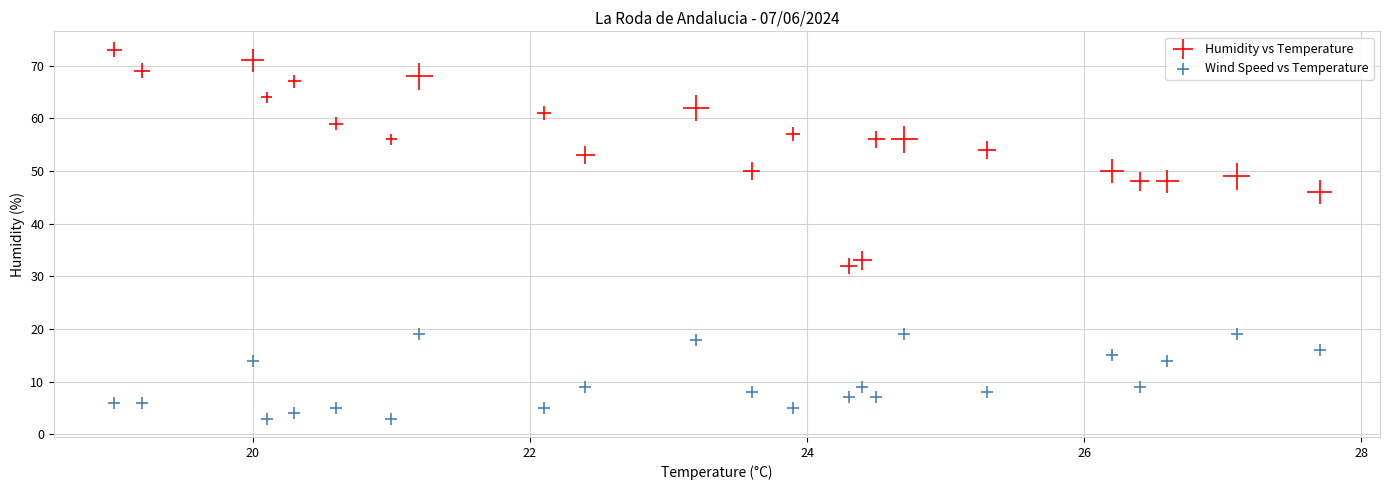

What are all the series names shown in the legend?

Humidity vs Temperature, Wind Speed vs Temperature